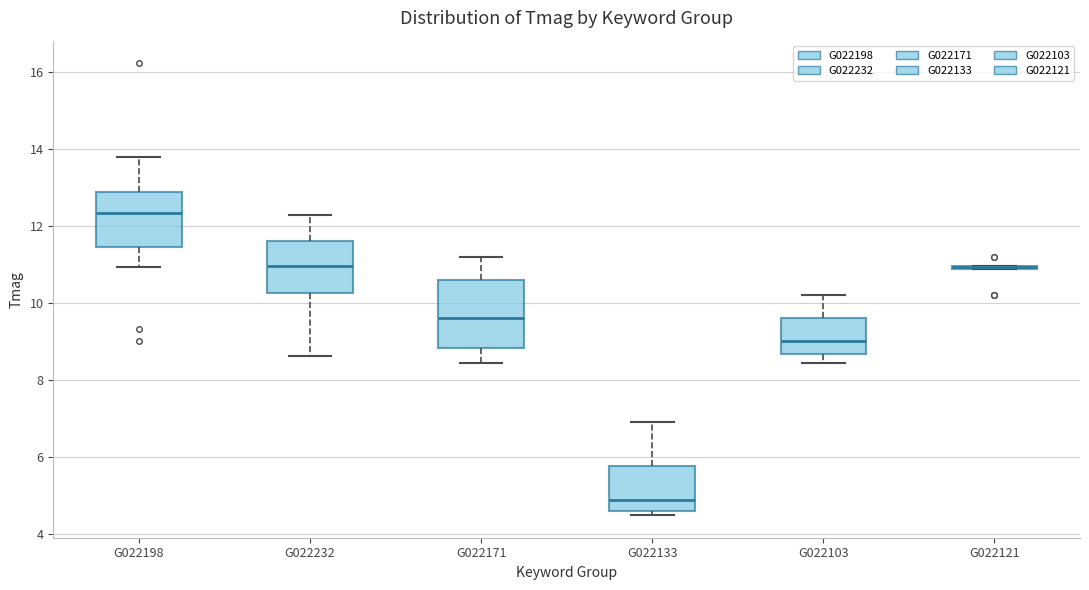

Comparing the boxes themselves (not the whiskers), which one is the tallest?

G022171